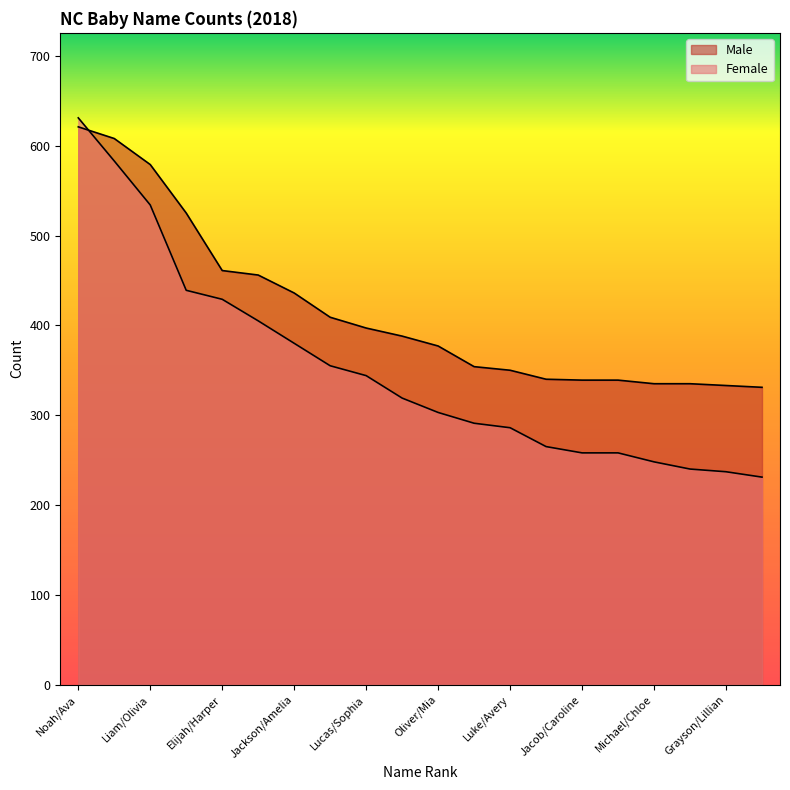

At which category is the sum across all series the highest?

Noah/Ava